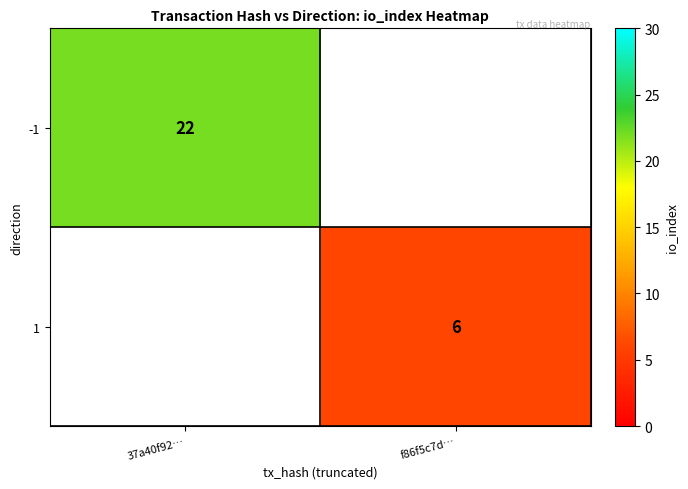

Is it true that -1 equals 22 at 37a40f92…?

True